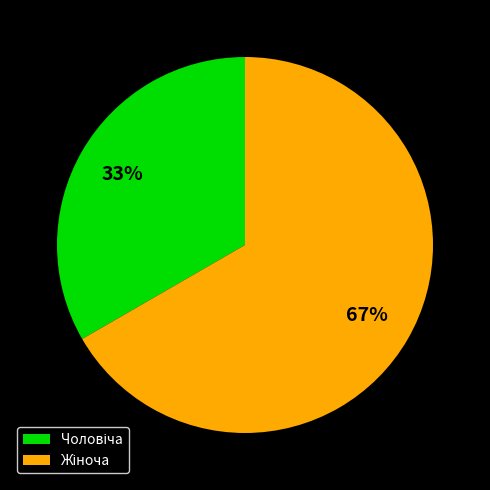

To the nearest percent, what is the average slice percentage?

50%